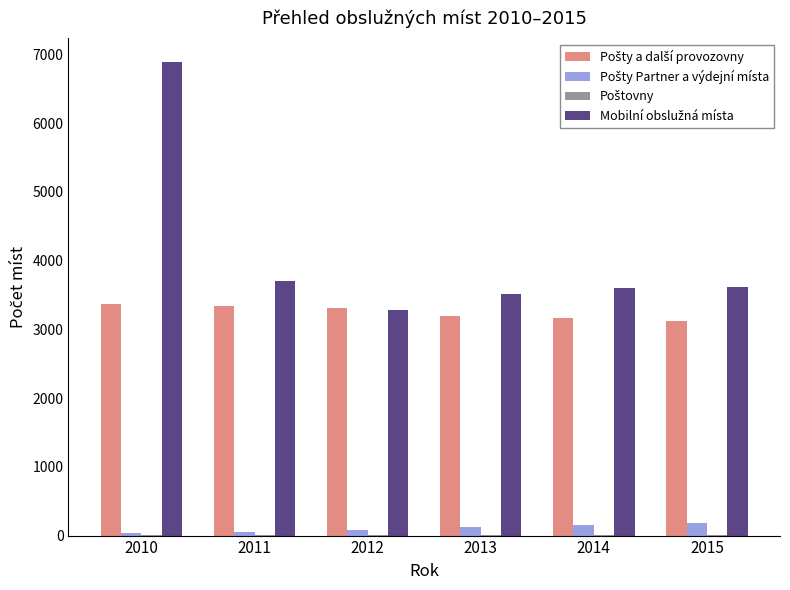

What is the greatest value displayed?

6887